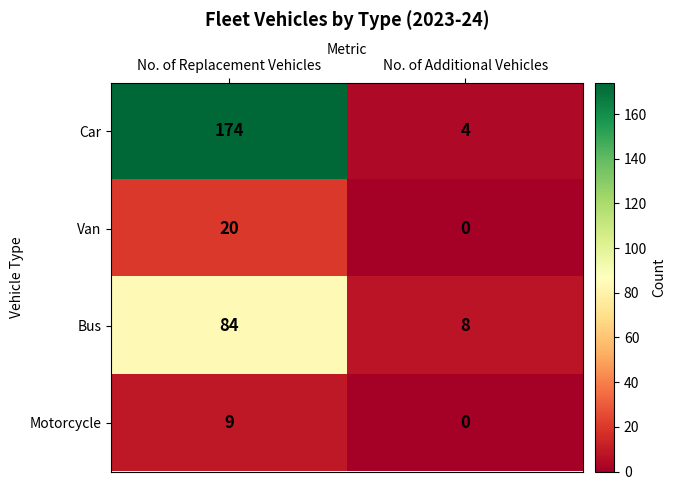

How many distinct data groups are displayed?

4